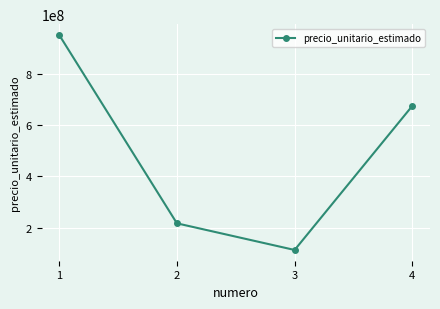

Rank the categories by value from highest to lowest.

1, 4, 2, 3